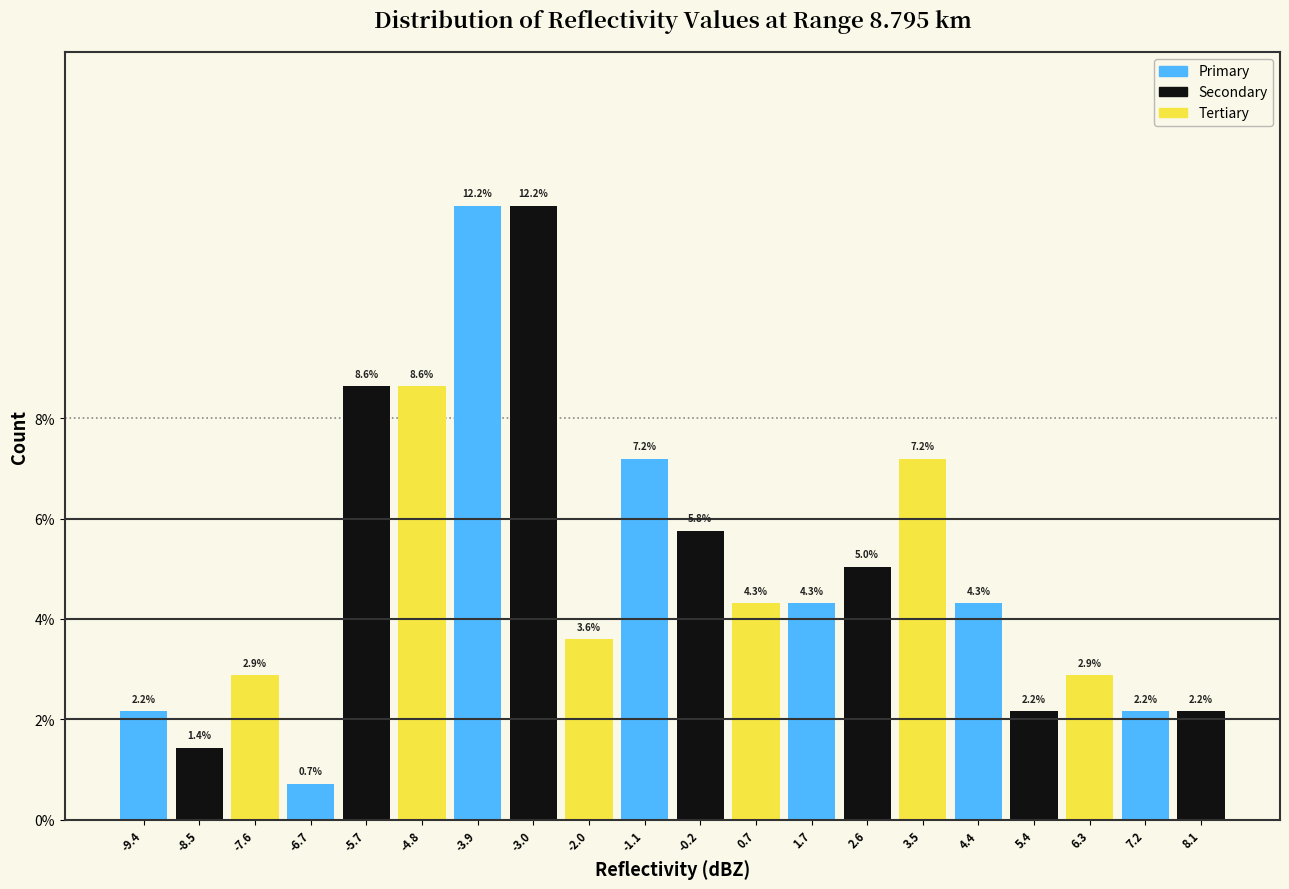

What is the height of the bar covering -9.0 to -8.0 on the x-axis? The bar edges are not printed on the chart, so give them approximately, as read against the axis.

1.4